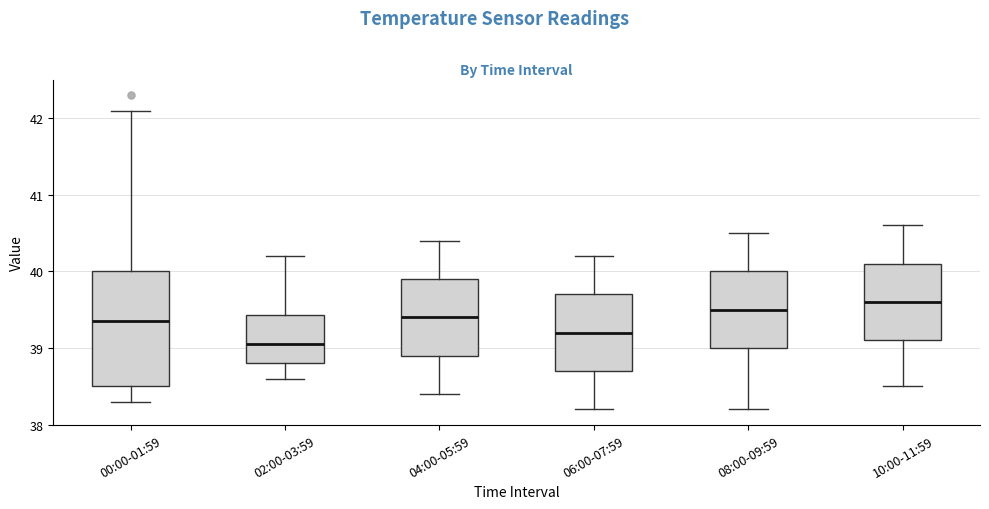

Comparing the boxes themselves (not the whiskers), which one is the tallest?

00:00-01:59